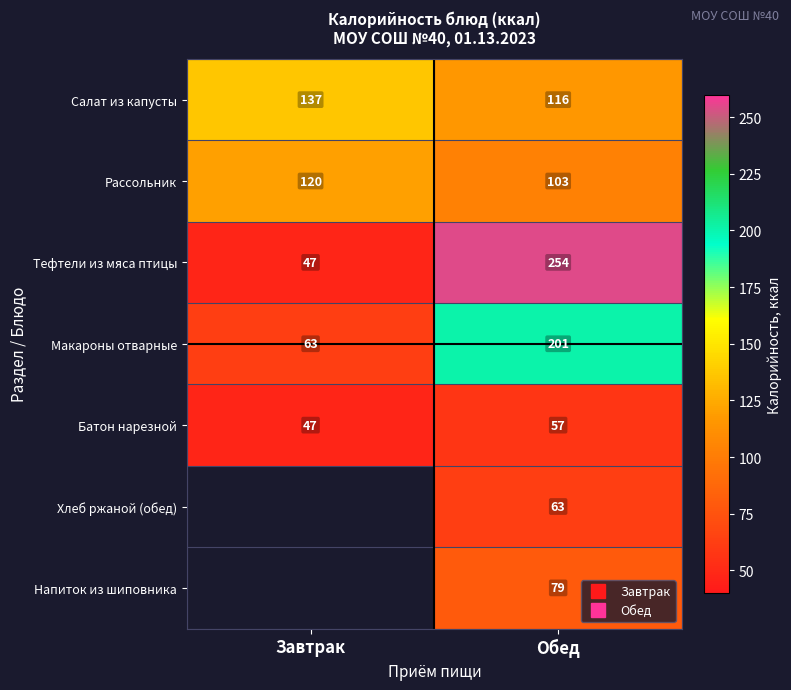

Which series has the largest total across all categories?

Тефтели из мяса птицы